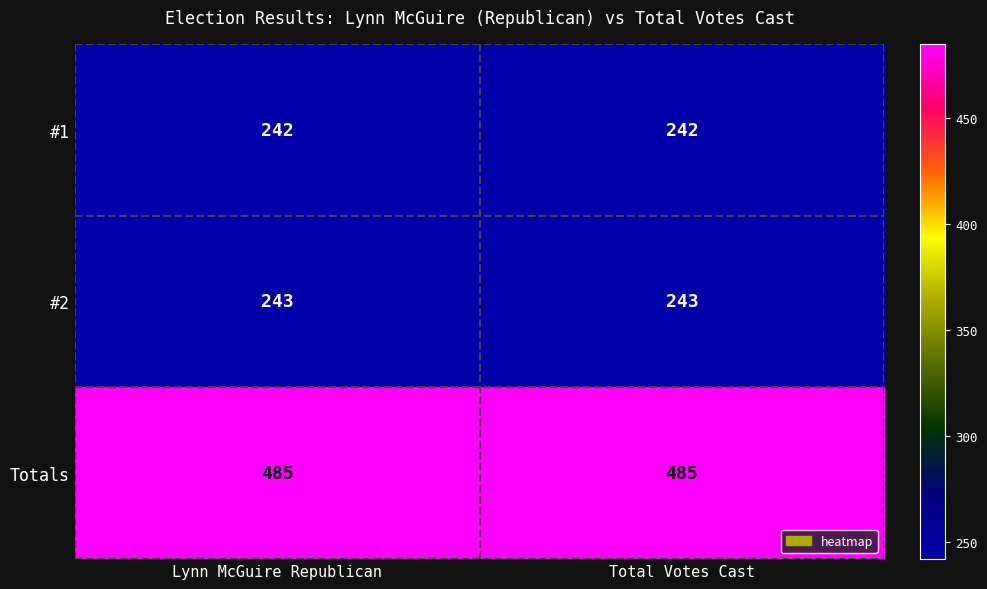

What is the difference between the highest and lowest values at Total Votes Cast?

243